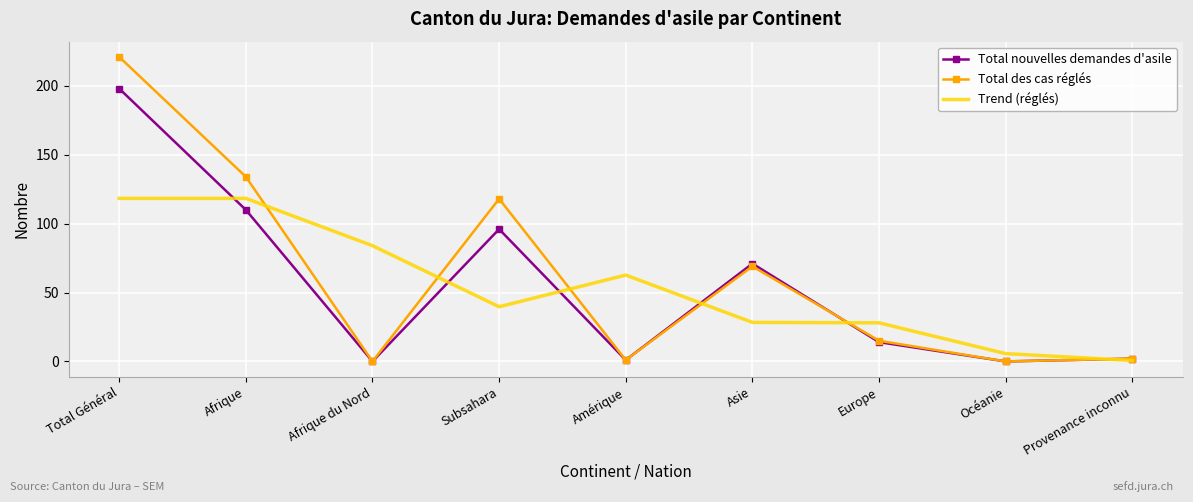

Is it true that Total des cas réglés equals 221.0 at Total Général?

True